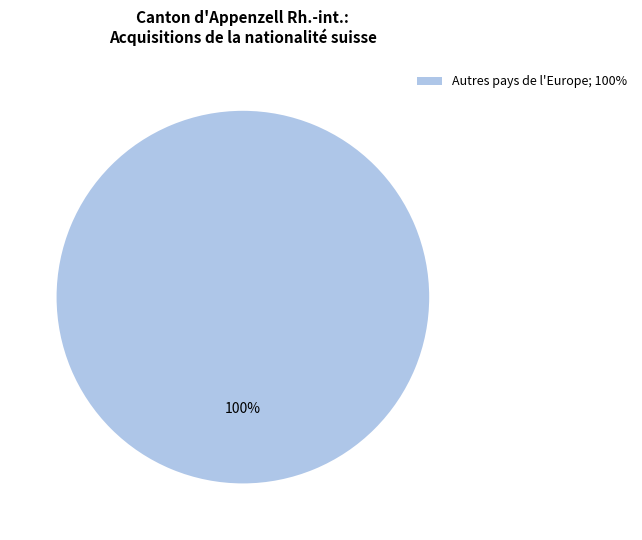

How many slices are in this pie chart?

1